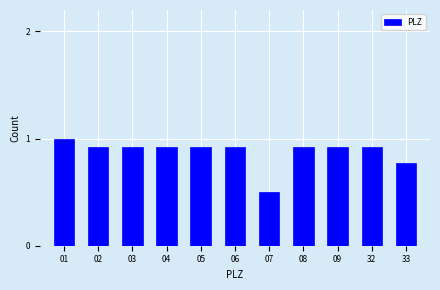

What is the difference between the maximum and minimum values?

0.5